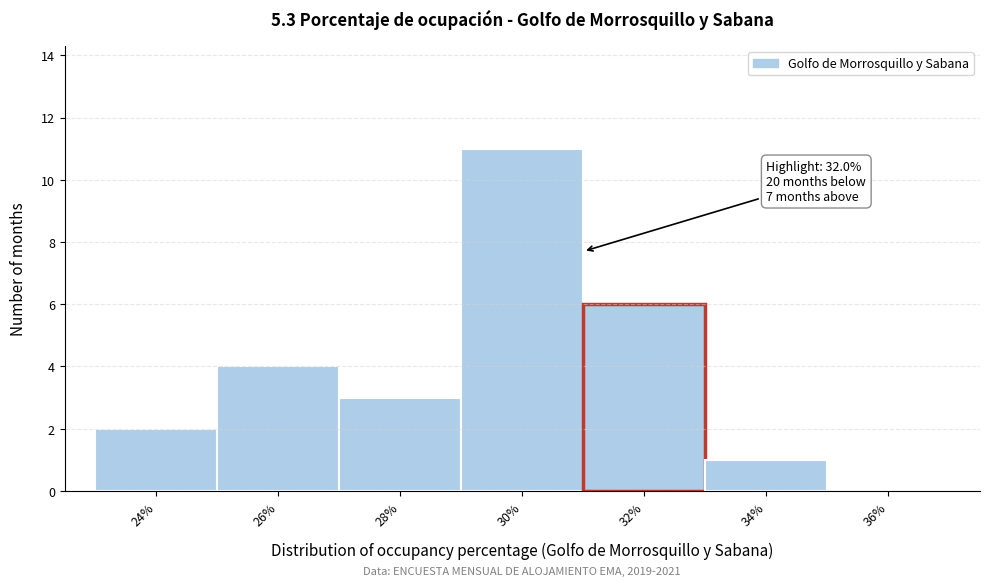

Reading left to right, transcribe all the data shown in this chart.

24%=2	26%=4	28%=3	30%=11	32%=6	34%=1	36%=0